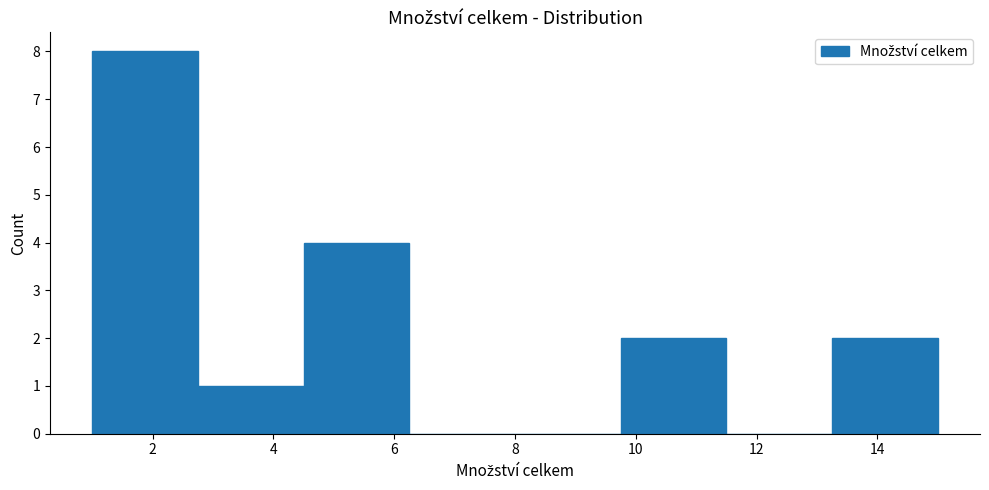

Reading left to right, transcribe this chart: for each bar, give the range it covers on the x-axis and its height. Neither the bar edges nor the heights are printed on the chart, so give them approximately, as read against the axes.

1.00 to 2.75: 8
2.75 to 4.50: 1
4.50 to 6.25: 4
6.25 to 8.00: 0
8.00 to 9.75: 0
9.75 to 11.50: 2
11.50 to 13.25: 0
13.25 to 15.00: 2